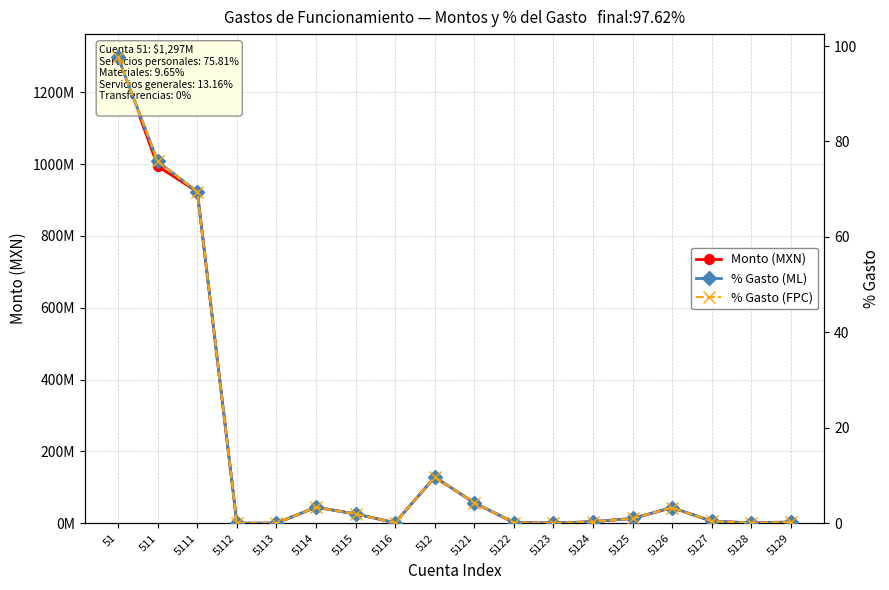

At 5122, list the series in order from smallest to largest.

% Gasto (ML), % Gasto (FPC), Monto (MXN)